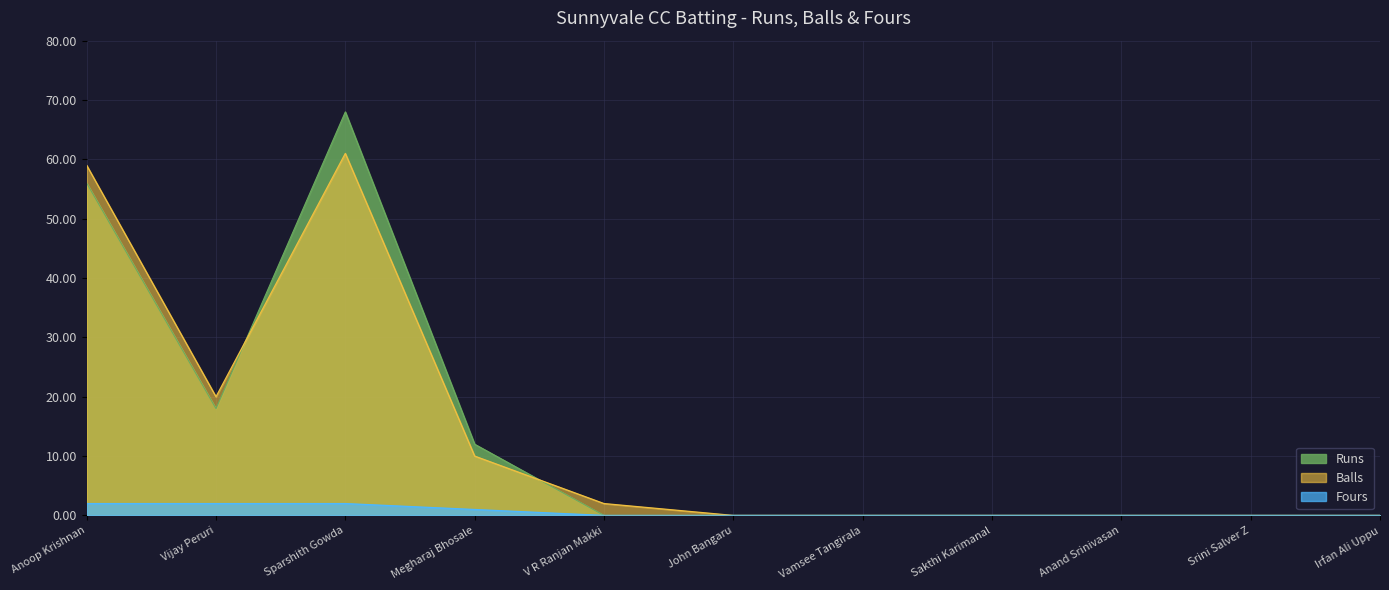

List the labels in order of Runs value, smallest first.

V R Ranjan Makki, John Bangaru, Vamsee Tangirala, Sakthi Karimanal, Anand Srinivasan, Srini Salver Z, Irfan Ali Uppu, Megharaj Bhosale, Vijay Peruri, Anoop Krishnan, Sparshith Gowda